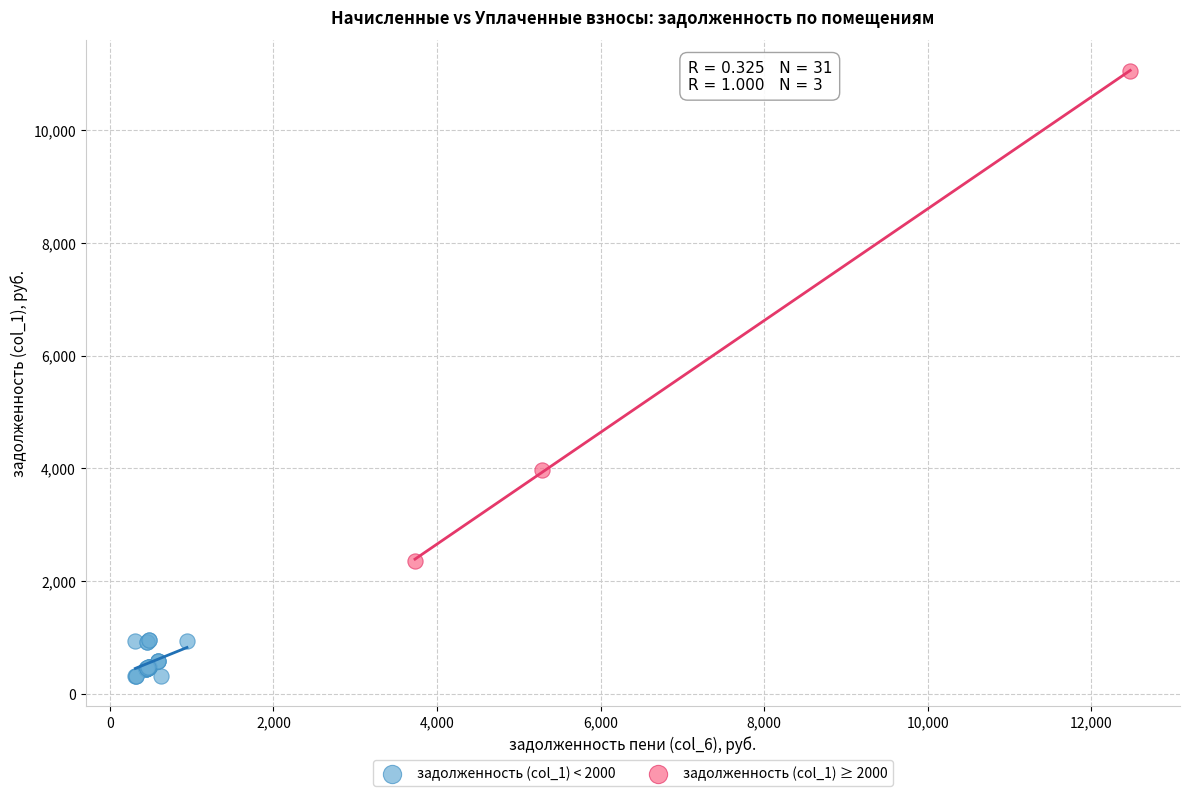

Which series has the widest spread of Y values?

задолженность (col_1) ≥ 2000